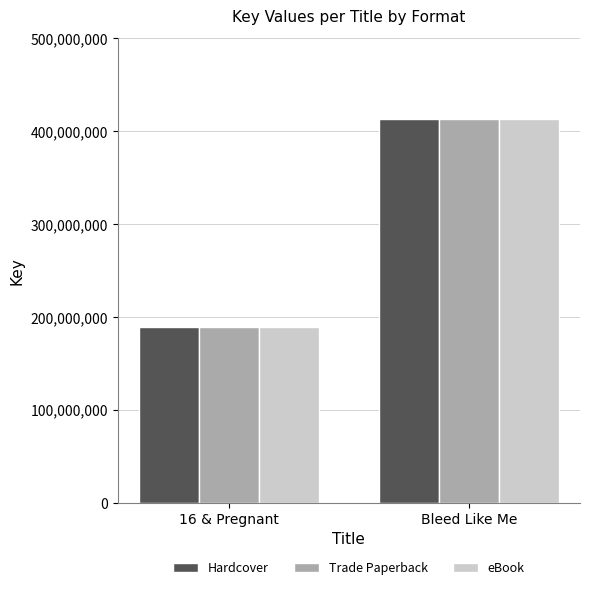

The value of Trade Paperback at Bleed Like Me is 412724178. True or false?

True